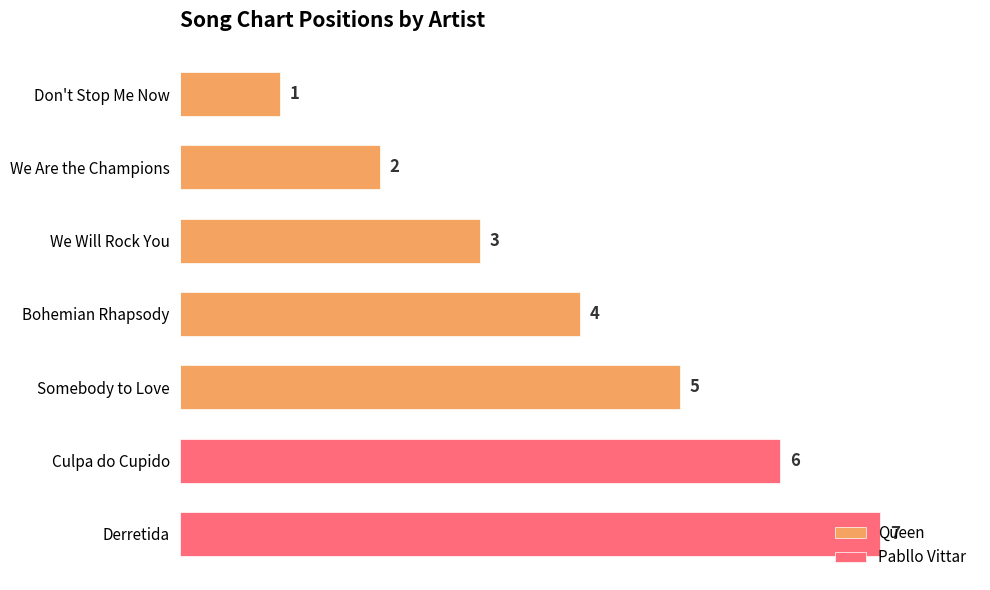

What is the total value across all series at We Will Rock You?

3